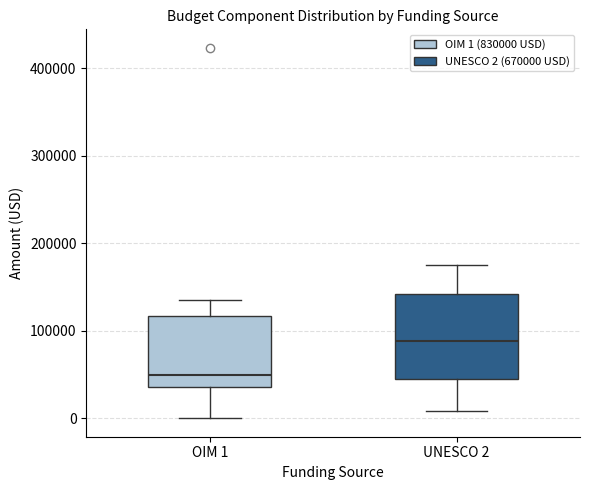

Where is the upper edge of the box for UNESCO 2 on the y-axis? The values are not printed on the chart, so give them approximately, as read against the axis.

140000